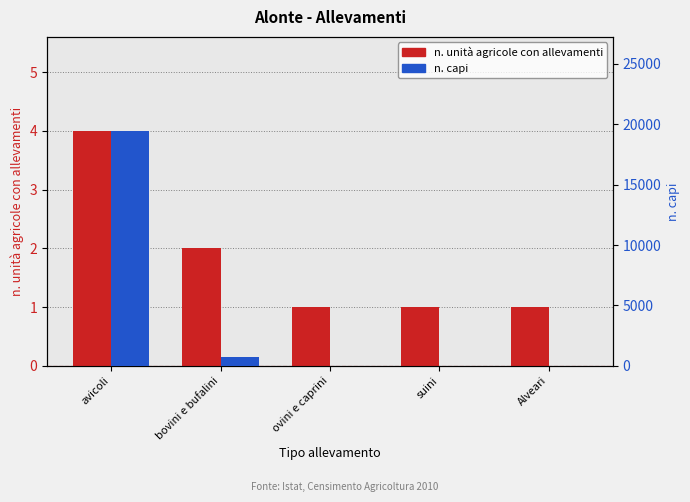

What is the spread (max minus min) of values at bovini e bufalini?

721